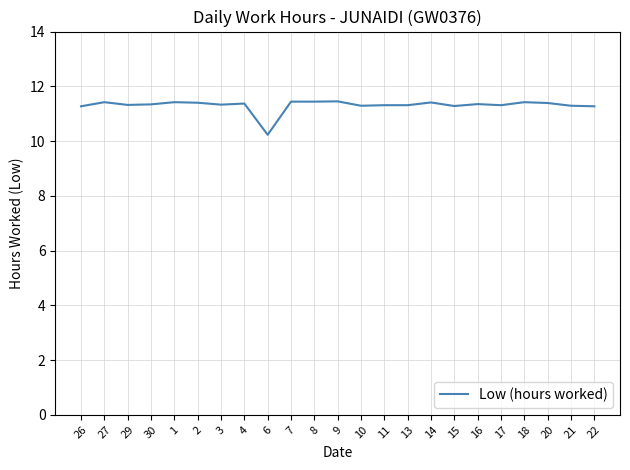

What is the change in value from 30 to 8?

+0.1